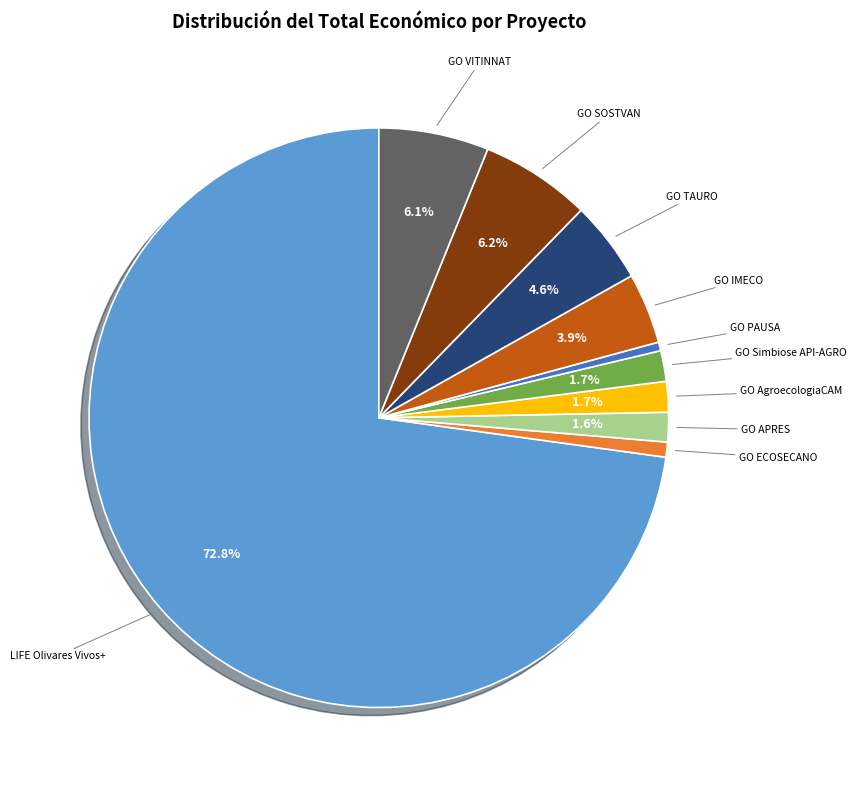

To the nearest percent, what is the combined percentage of GO TAURO and GO PAUSA?

5%